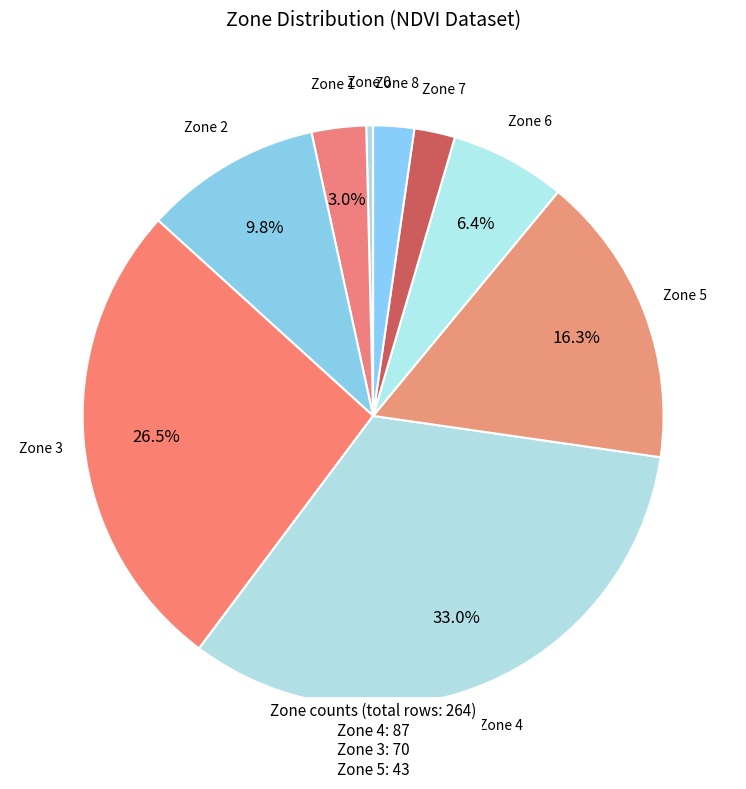

Does any single category account for the majority?

No